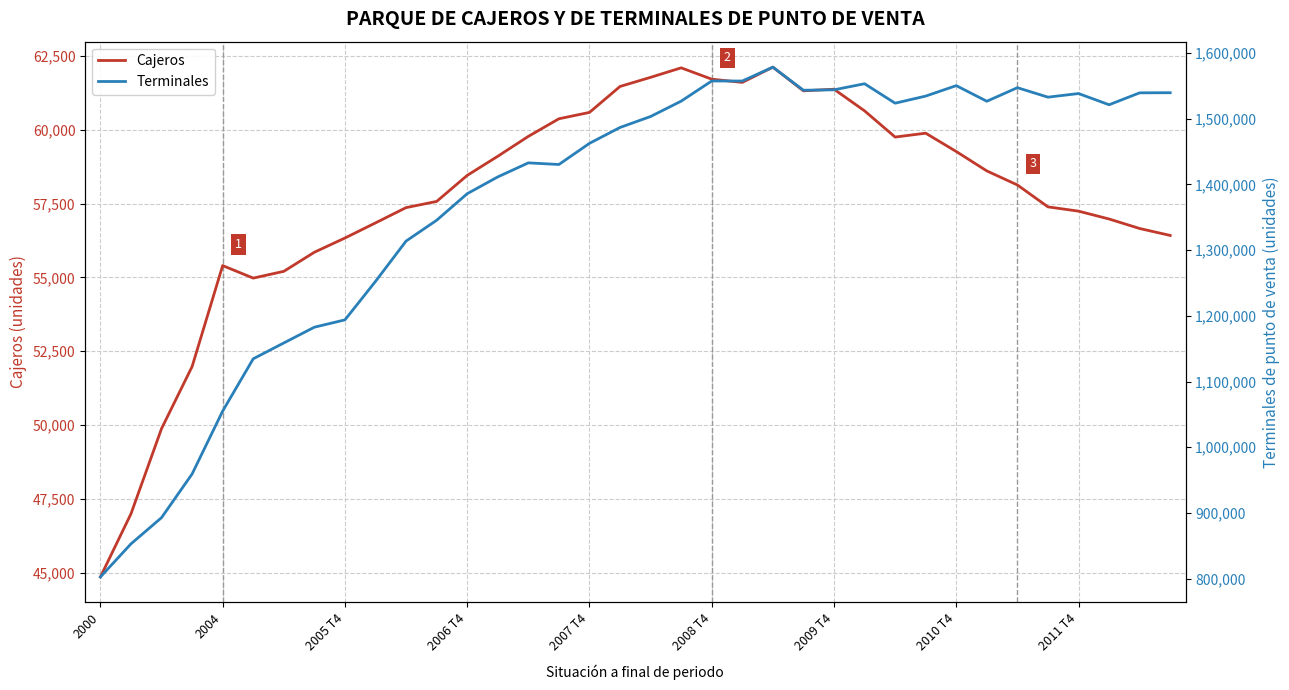

At which category does Cajeros reach its first local peak?

2004